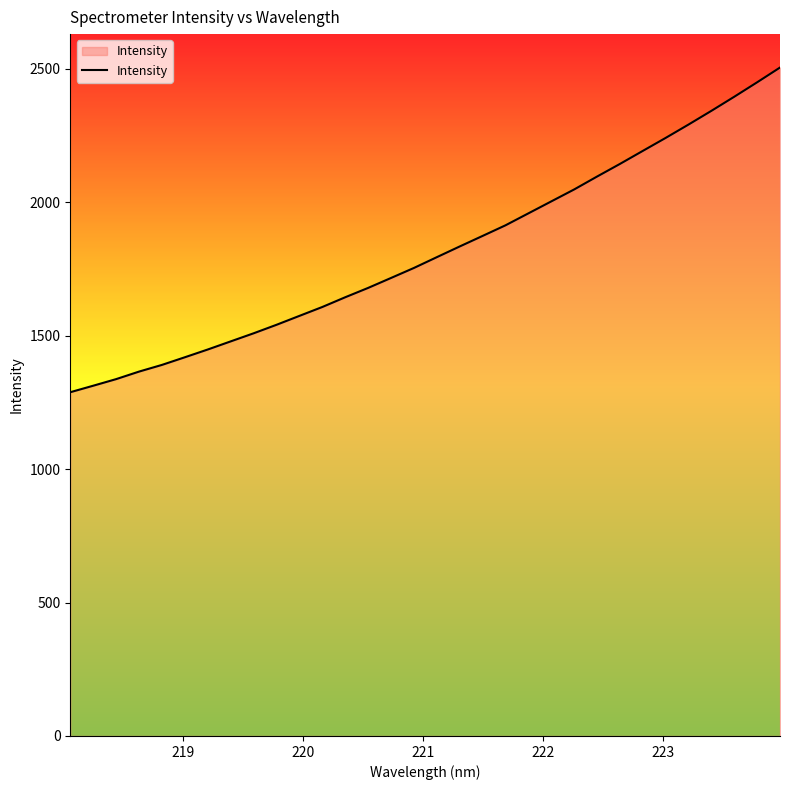

What is the greatest value displayed?

2504.1